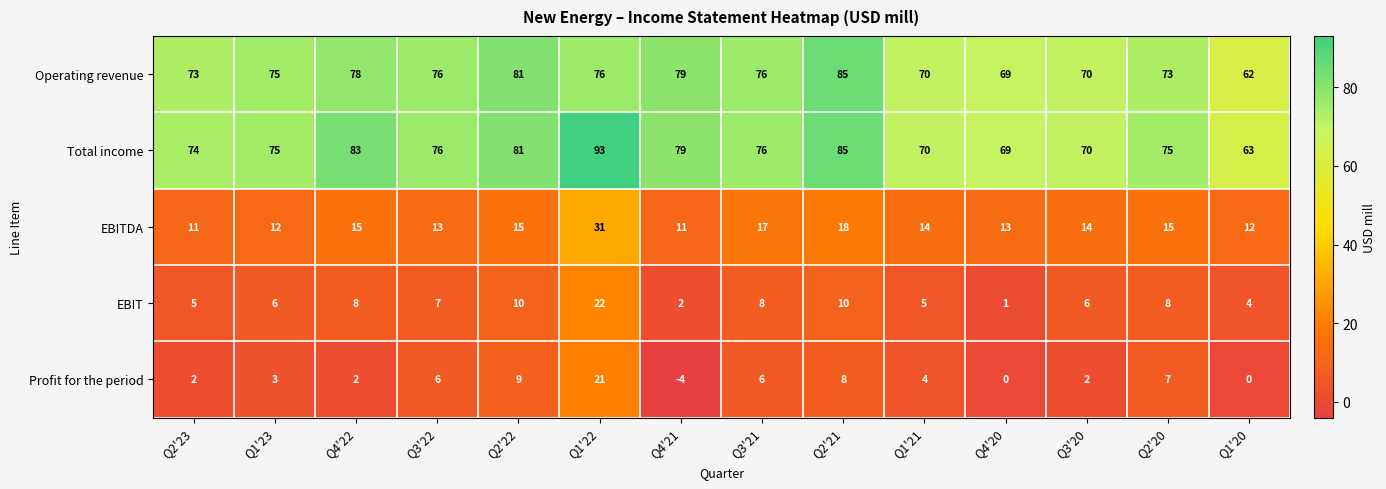

Which series has the largest total across all categories?

Total income